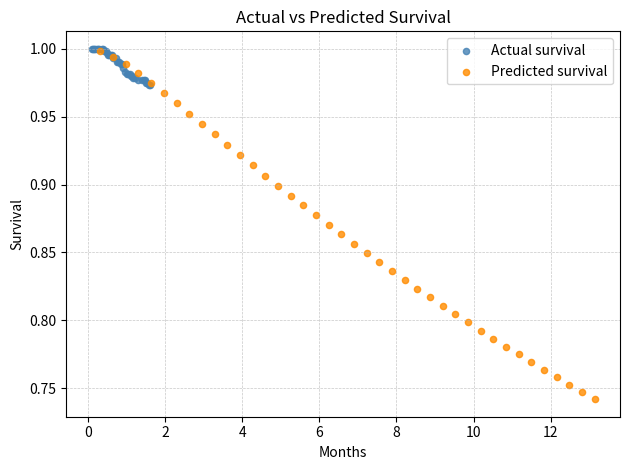

Which series has the largest Y range (max minus min)?

Predicted survival